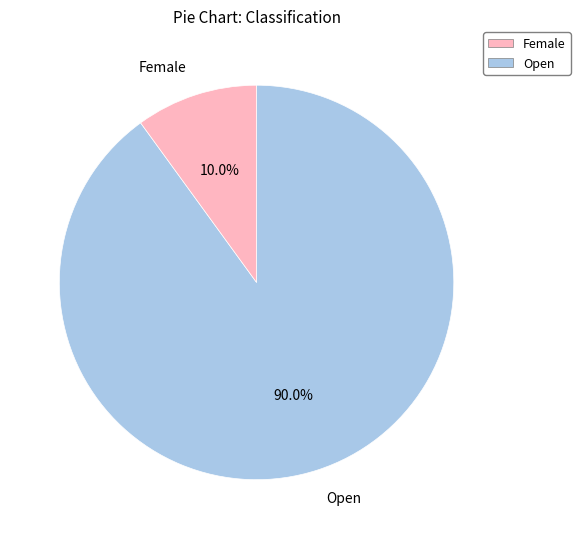

Does Open represent more than half of the total?

Yes